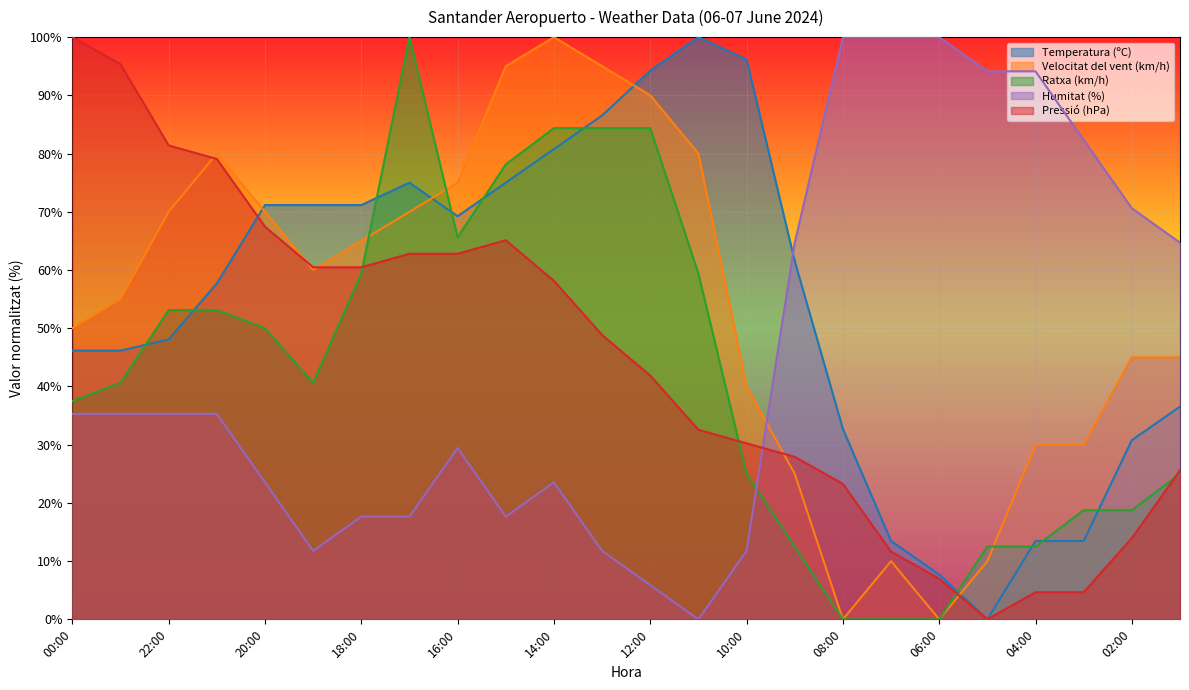

What is the highest value of the Temperatura (ºC) series?

100.0